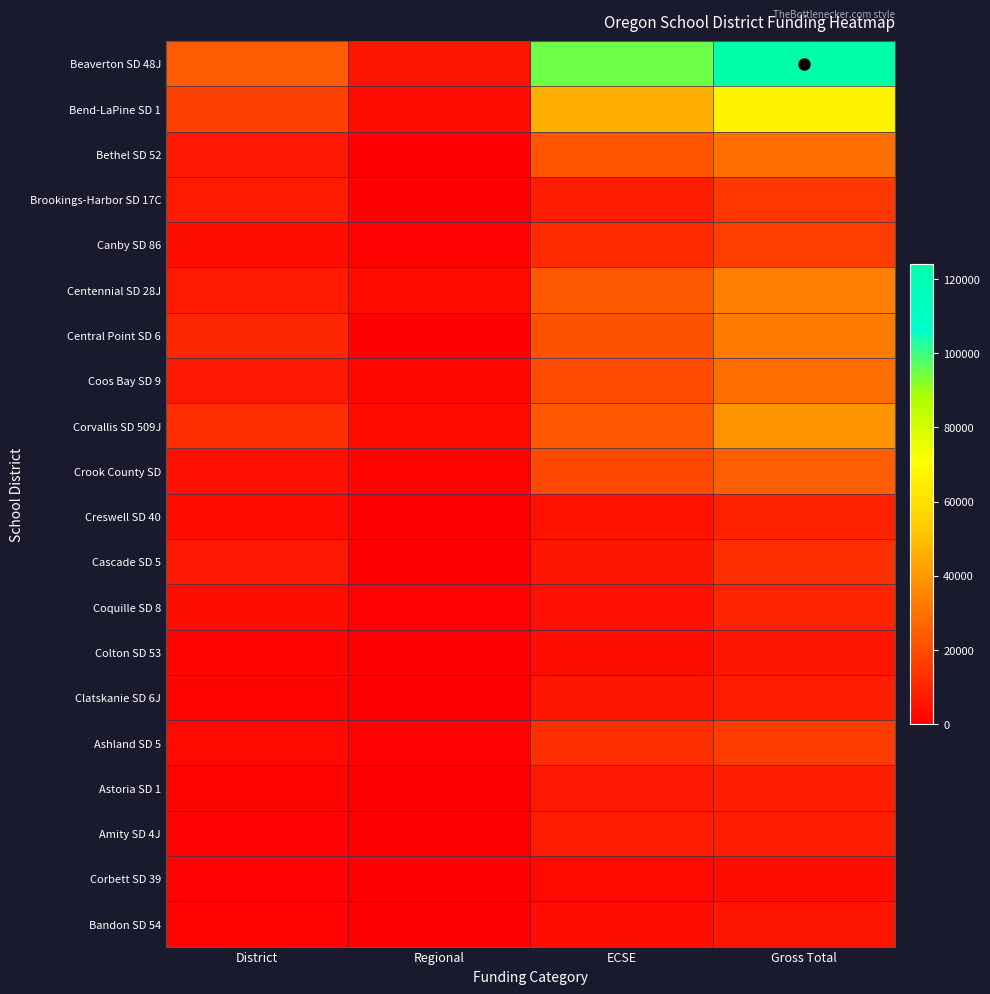

Reading left to right, transcribe all the data shown in this chart.

Beaverton SD 48J: District=23829.3	Regional=5478.0	ECSE=94898.5	Gross Total=124205.9
Bend-LaPine SD 1: District=17114.2	Regional=4242.1	ECSE=45684.3	Gross Total=67040.6
Bethel SD 52: District=6760.0	Regional=0.0	ECSE=22019.1	Gross Total=28779.1
Brookings-Harbor SD 17C: District=6898.9	Regional=0.0	ECSE=8038.6	Gross Total=14937.6
Canby SD 86: District=4130.9	Regional=750.1	ECSE=11439.4	Gross Total=16320.4
Centennial SD 28J: District=7103.3	Regional=3269.2	ECSE=23584.9	Gross Total=33957.4
Central Point SD 6: District=10548.0	Regional=0.0	ECSE=21498.9	Gross Total=32047.0
Coos Bay SD 9: District=6714.2	Regional=2036.7	ECSE=19493.9	Gross Total=28244.8
Corvallis SD 509J: District=12388.9	Regional=3126.4	ECSE=23274.4	Gross Total=38789.6
Crook County SD: District=4469.6	Regional=1278.3	ECSE=19175.1	Gross Total=24923.1
Creswell SD 40: District=3374.8	Regional=247.5	ECSE=5197.3	Gross Total=8819.5
Cascade SD 5: District=6574.9	Regional=0.0	ECSE=6268.2	Gross Total=12843.1
Coquille SD 8: District=3979.4	Regional=758.7	ECSE=4552.5	Gross Total=9290.6
Colton SD 53: District=1648.8	Regional=0.0	ECSE=3929.7	Gross Total=5578.5
Clatskanie SD 6J: District=1861.8	Regional=0.0	ECSE=6212.2	Gross Total=8074.0
Ashland SD 5: District=2728.2	Regional=650.2	ECSE=12354.1	Gross Total=15732.5
Astoria SD 1: District=1717.2	Regional=297.7	ECSE=6399.6	Gross Total=8414.5
Amity SD 4J: District=645.9	Regional=0.0	ECSE=7389.0	Gross Total=8034.9
Corbett SD 39: District=867.9	Regional=413.7	ECSE=2482.2	Gross Total=3763.8
Bandon SD 54: District=1346.1	Regional=0.0	ECSE=4277.6	Gross Total=5623.7